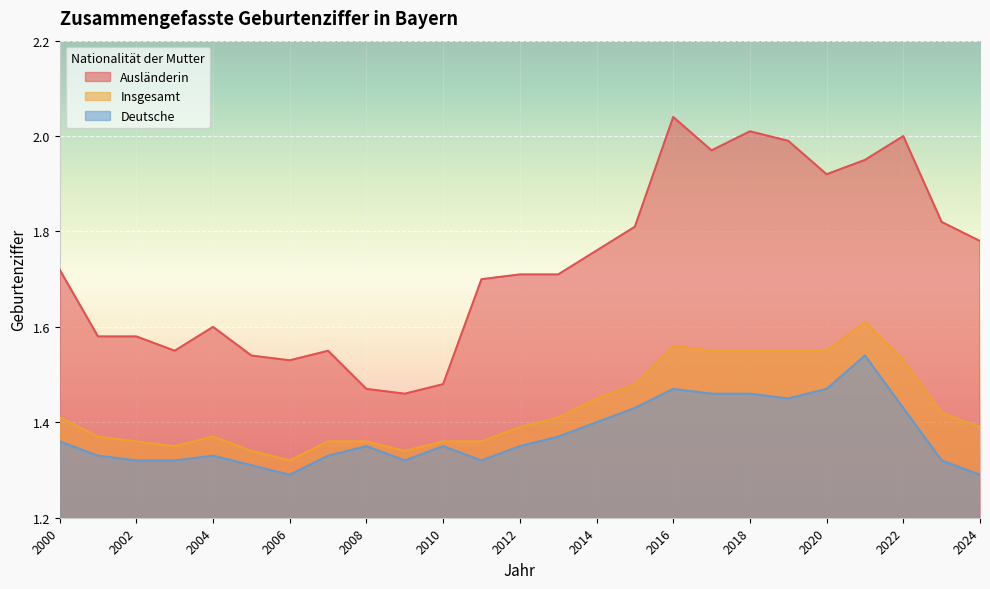

At which category is the sum across all series the highest?

2021